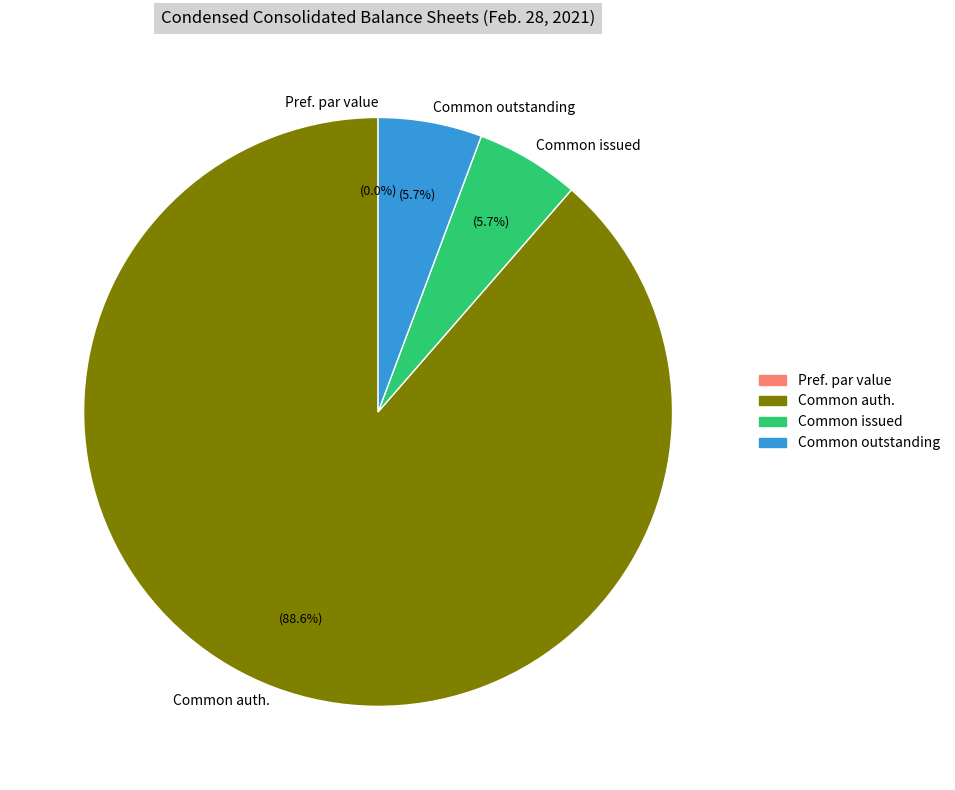

How many segments does this pie chart have?

4